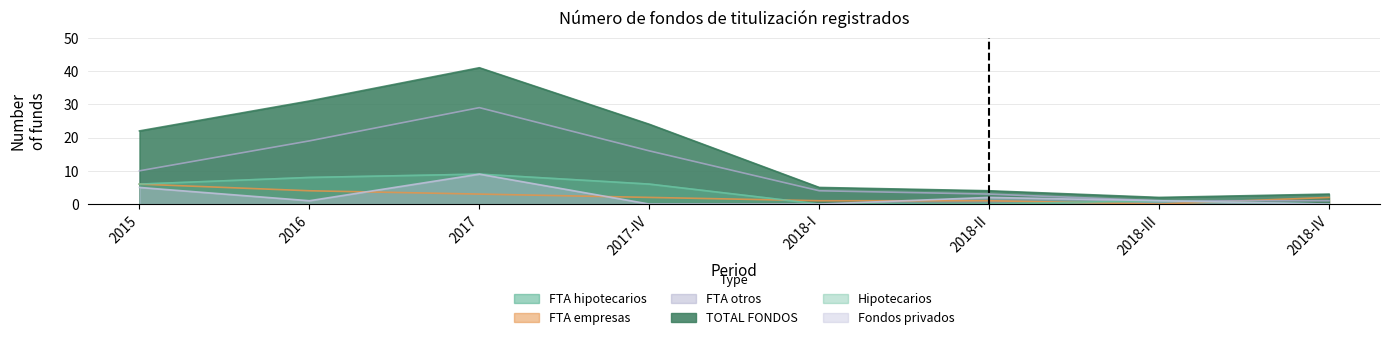

Between 2018-I and 2017, which is larger?

2017